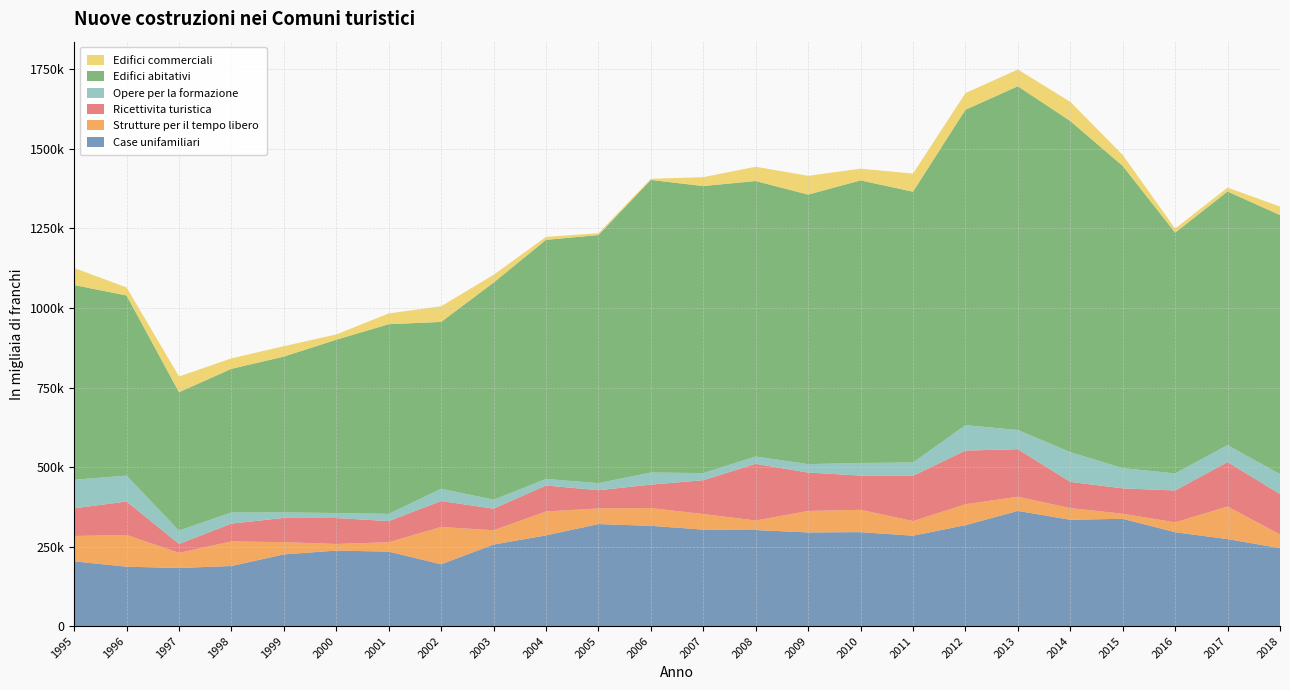

Reading right to left, extract all data points from this chart.

Case unifamiliari: 2018=244958	2017=273416	2016=295117	2015=337310	2014=334194	2013=362111	2012=317312	2011=284096	2010=295294	2009=294425	2008=301929	2007=303228	2006=315165	2005=320695	2004=285135	2003=256398	2002=194279	2001=234019	2000=237353	1999=225252	1998=188886	1997=182595	1996=186672	1995=203448
Strutture per il tempo libero: 2018=43074	2017=102564	2016=31034	2015=15796	2014=36716	2013=44515	2012=65654	2011=46021	2010=70183	2009=67472	2008=30058	2007=49037	2006=55764	2005=49182	2004=75149	2003=44832	2002=117241	2001=29622	2000=20751	1999=38545	1998=77262	1997=47766	1996=99786	1995=79748
Ricettivita turistica: 2018=126846	2017=139758	2016=100097	2015=79853	2014=82400	2013=149431	2012=168793	2011=142062	2010=107710	2009=120609	2008=178148	2007=106347	2006=73793	2005=57198	2004=81637	2003=67904	2002=81598	2001=66398	2000=81630	1999=76272	1998=55976	1997=27939	1996=105157	1995=87020
Opere per la formazione: 2018=62939	2017=53161	2016=53656	2015=63712	2014=93494	2013=60489	2012=79949	2011=42126	2010=39568	2009=26680	2008=22884	2007=22398	2006=38004	2005=22264	2004=20660	2003=28269	2002=38599	2001=22681	2000=15681	1999=17331	1998=35280	1997=41870	1996=81427	1995=89839
Edifici abitativi: 2018=814454	2017=797358	2016=757047	2015=950093	2014=1041026	2013=1080623	2012=991585	2011=851435	2010=888400	2009=847392	2008=866151	2007=902394	2006=919968	2005=780037	2004=751724	2003=682498	2002=524506	2001=596355	2000=544855	1999=489914	1998=451341	1997=435062	1996=566275	1995=612146
Edifici commerciali: 2018=26709	2017=12329	2016=12804	2015=34438	2014=60453	2013=52738	2012=52469	2011=56857	2010=36901	2009=59069	2008=44972	2007=28045	2006=3604	2005=5821	2004=9384	2003=24570	2002=49321	2001=33870	2000=16609	1999=32678	1998=32900	1997=49575	1996=25378	1995=53655